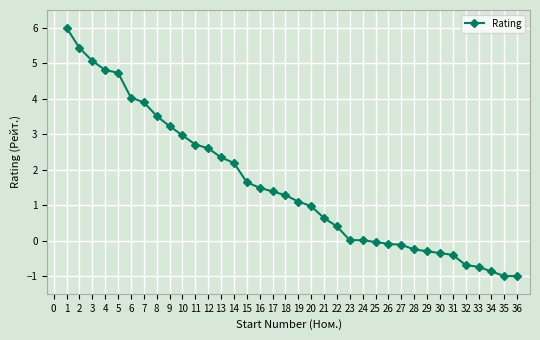

Count the number of data series in this chart.

1